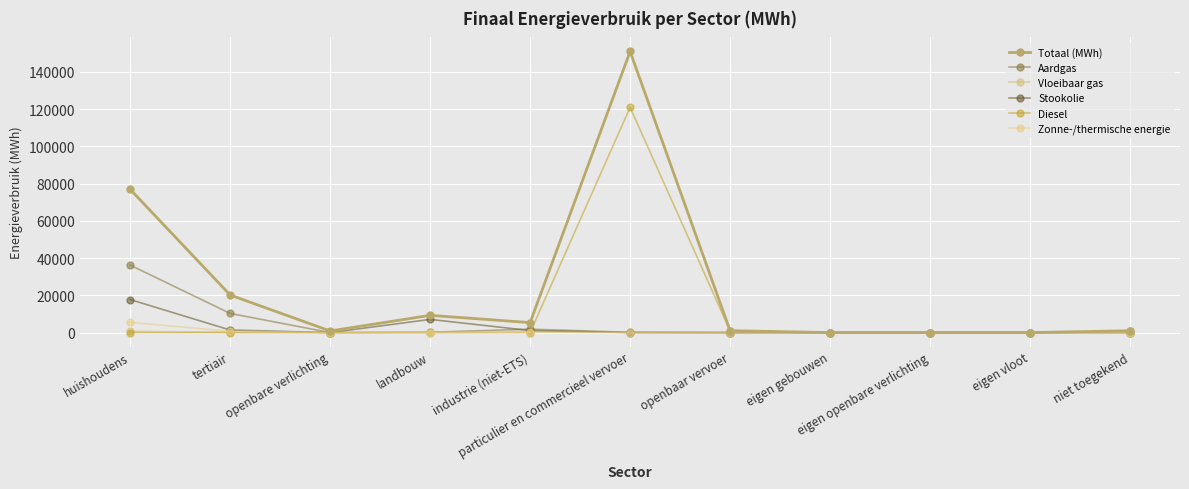

Which series has the largest total across all categories?

Totaal (MWh)